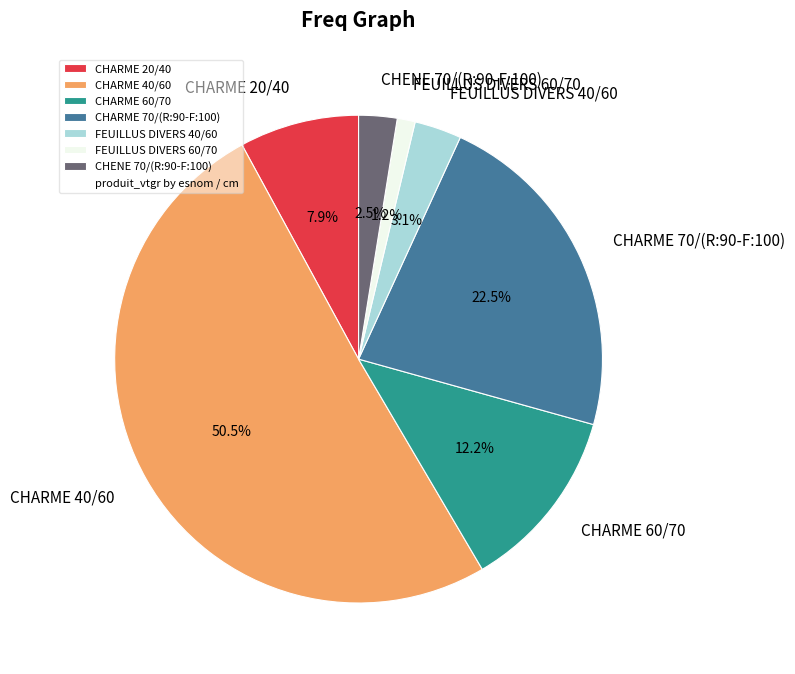

How many slices are in this pie chart?

7